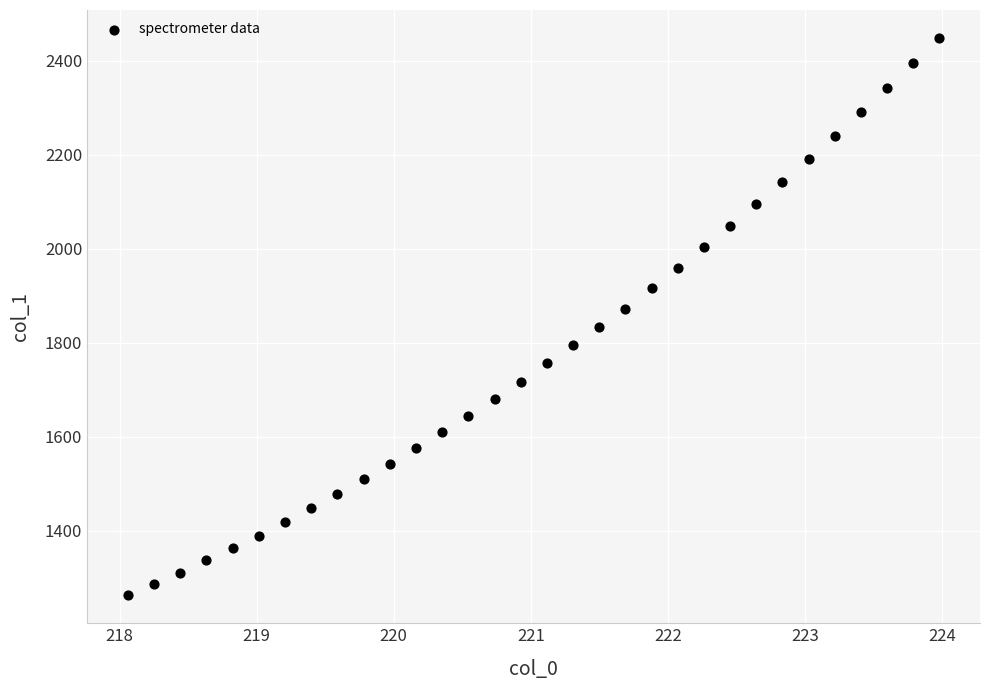

What is the range of Y values (max minus min)?

1186.8